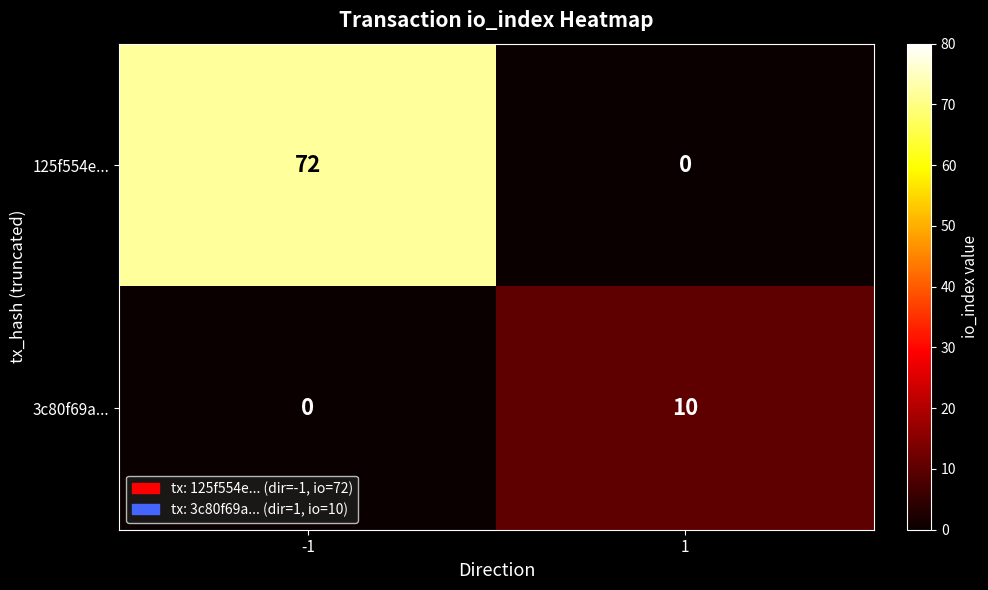

What is the difference between the highest and lowest values at 1?

10